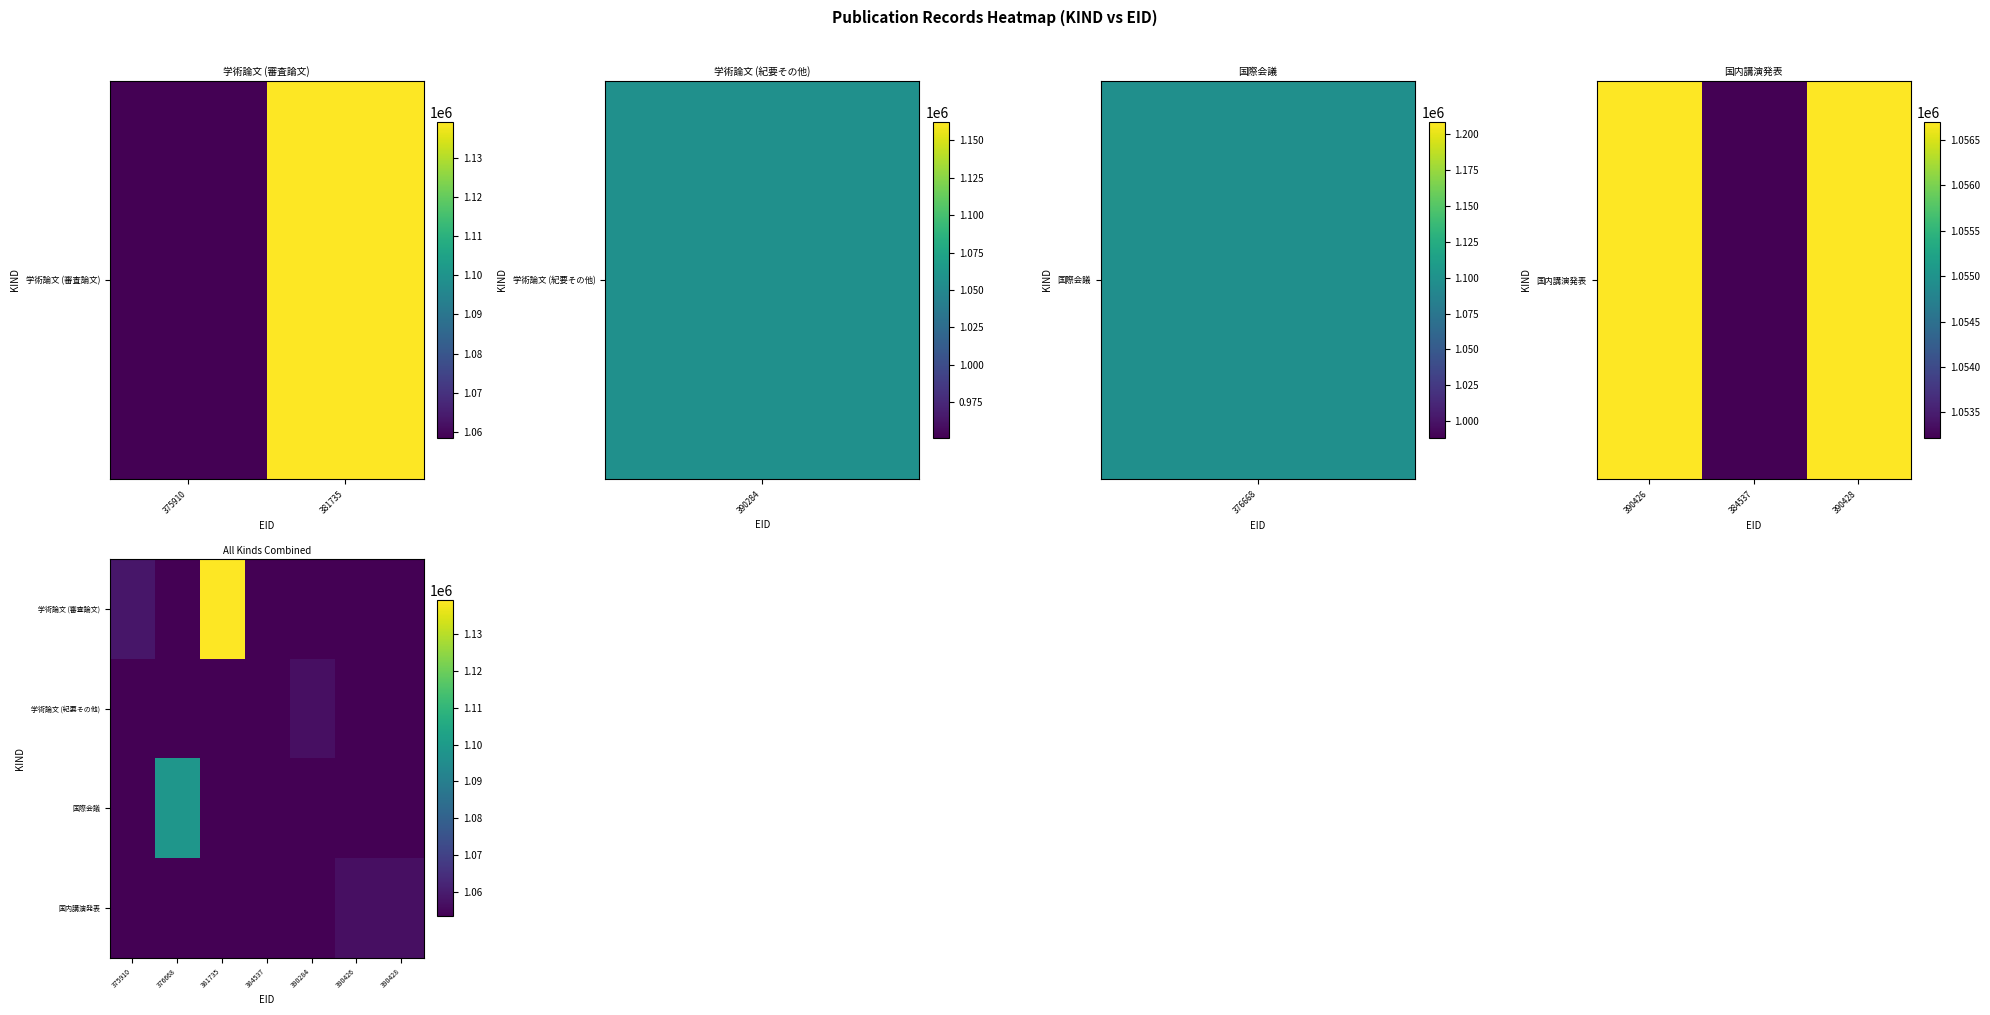

Reading left to right, list all the values displayed in this chart.

学術論文 (審査論文): 375910=1058401	376668=1053215	381735=1139251	384537=1053215	390284=1053215	390426=1053215	390428=1053215
学術論文 (紀要その他): 375910=1053215	376668=1053215	381735=1053215	384537=1053215	390284=1056700	390426=1053215	390428=1053215
国際会議: 375910=1053215	376668=1098341	381735=1053215	384537=1053215	390284=1053215	390426=1053215	390428=1053215
国内講演発表: 375910=1053215	376668=1053215	381735=1053215	384537=1053216	390284=1053215	390426=1056699	390428=1056701